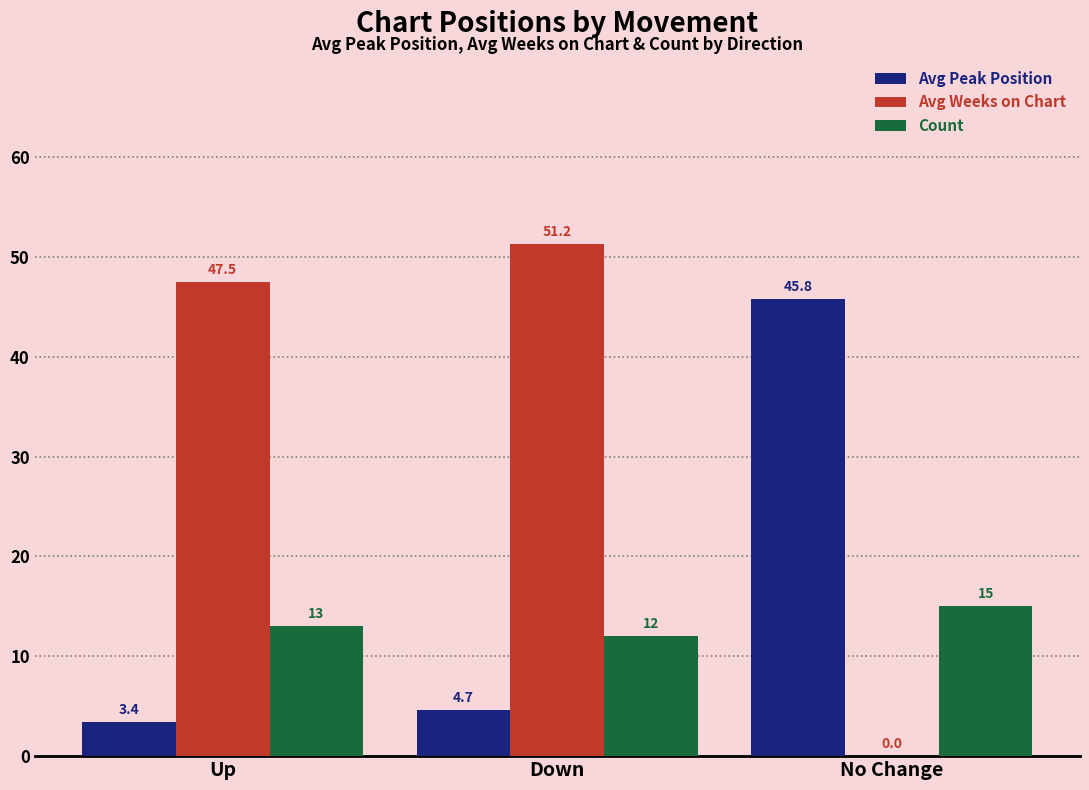

What is the highest value of the Avg Peak Position series?

45.8